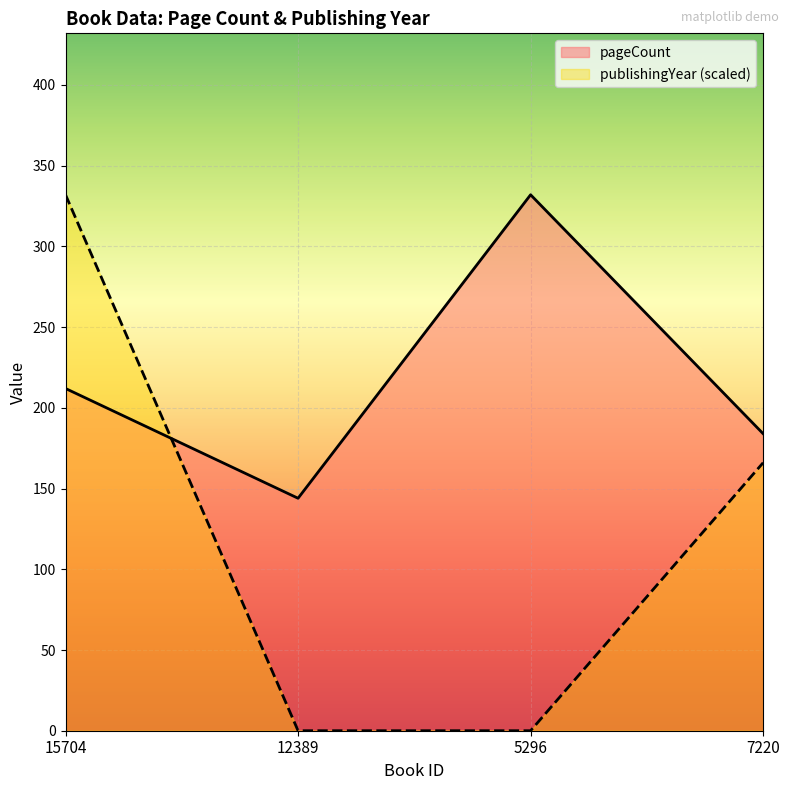

What is the label of the 2nd point from the left?

12389